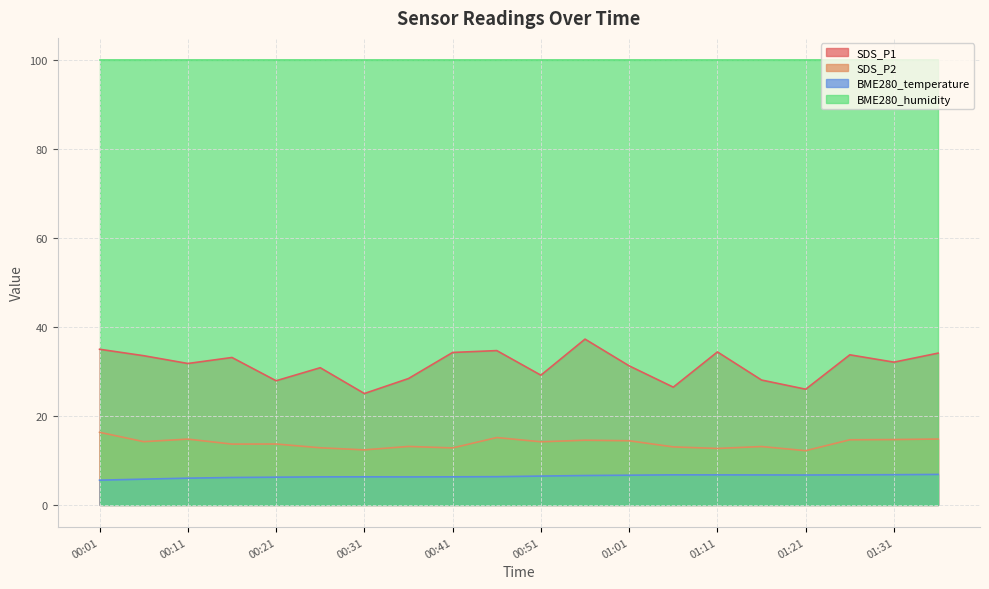

How many interior local peaks does the SDS_P1 series have?

6